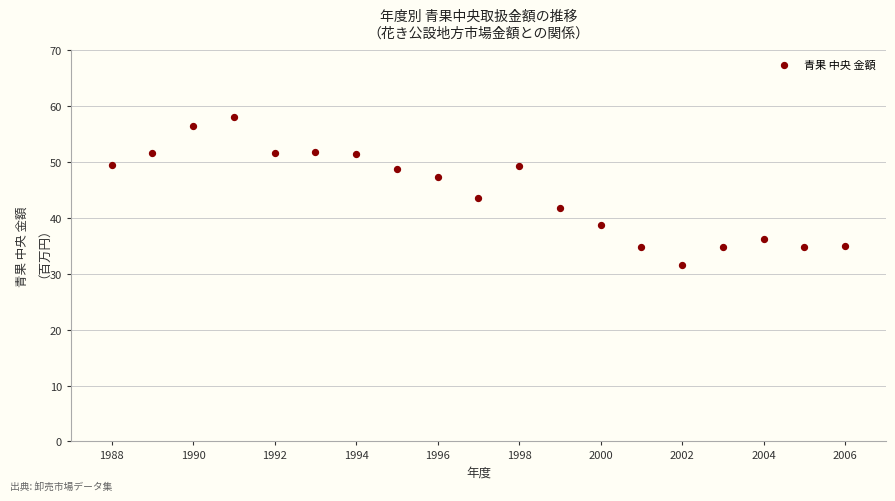

What is the range of Y values (max minus min)?

26.5